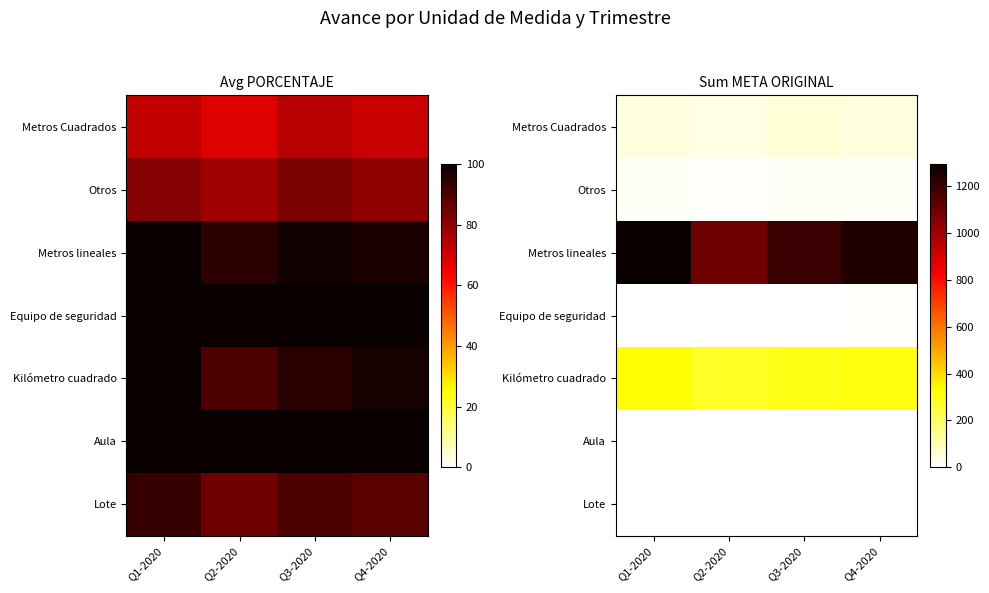

The value of Metros Cuadrados at Q3-2020 is 52. True or false?

True